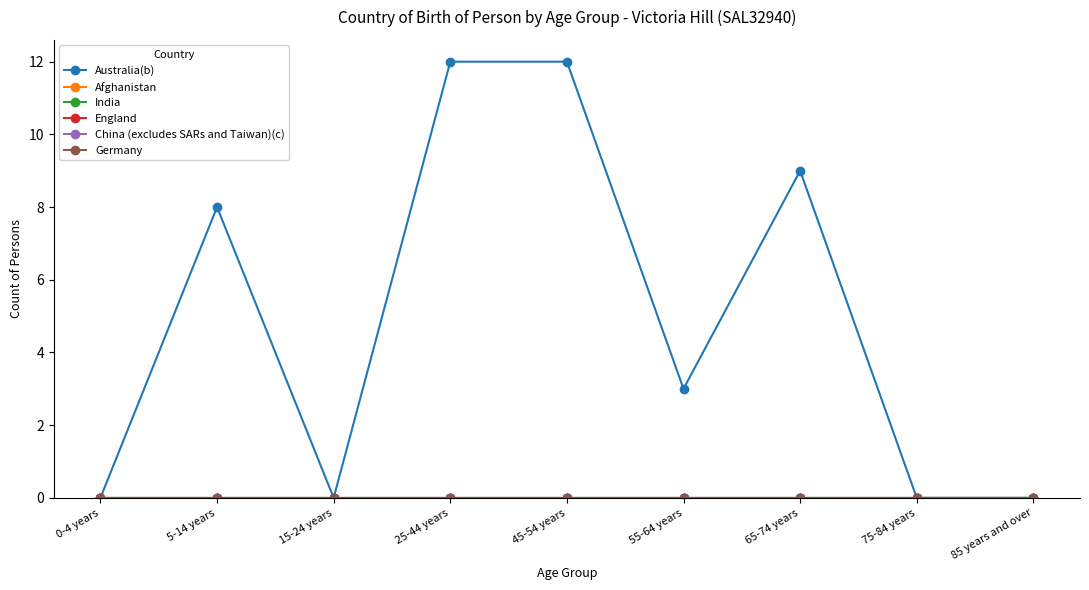

True or false: Germany and Afghanistan cross at least once.

False